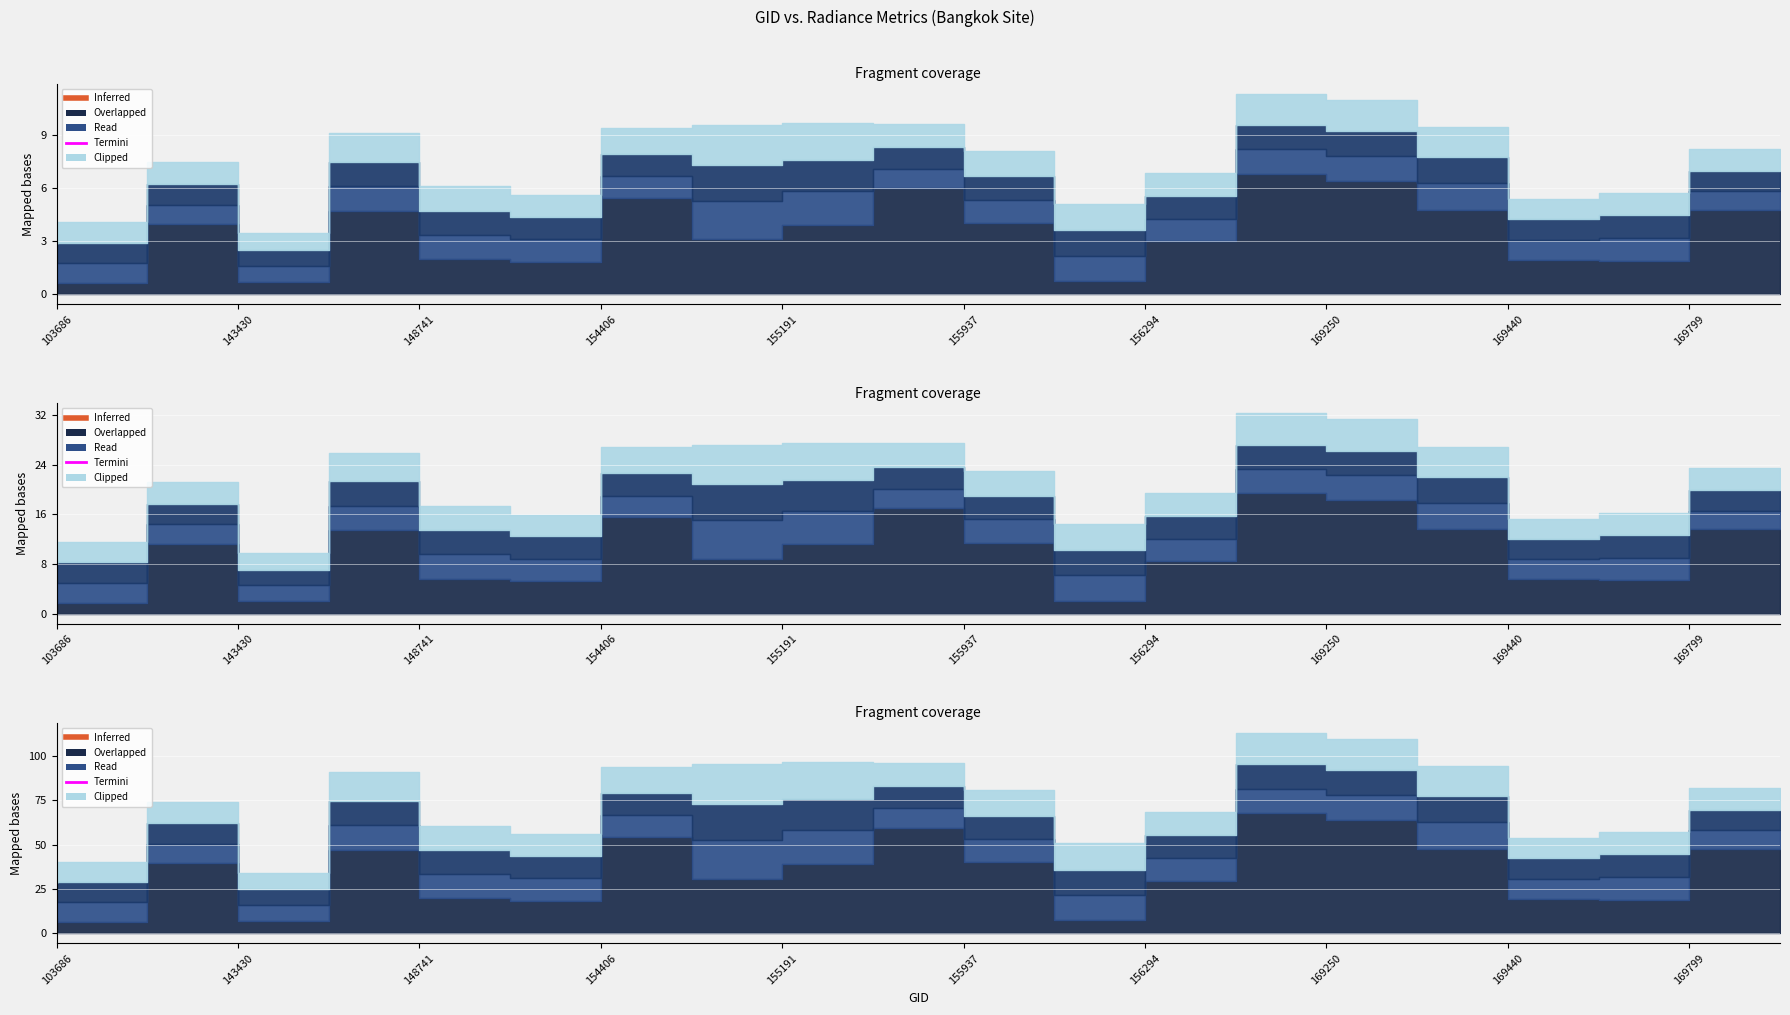

How many data points does each series have?

20